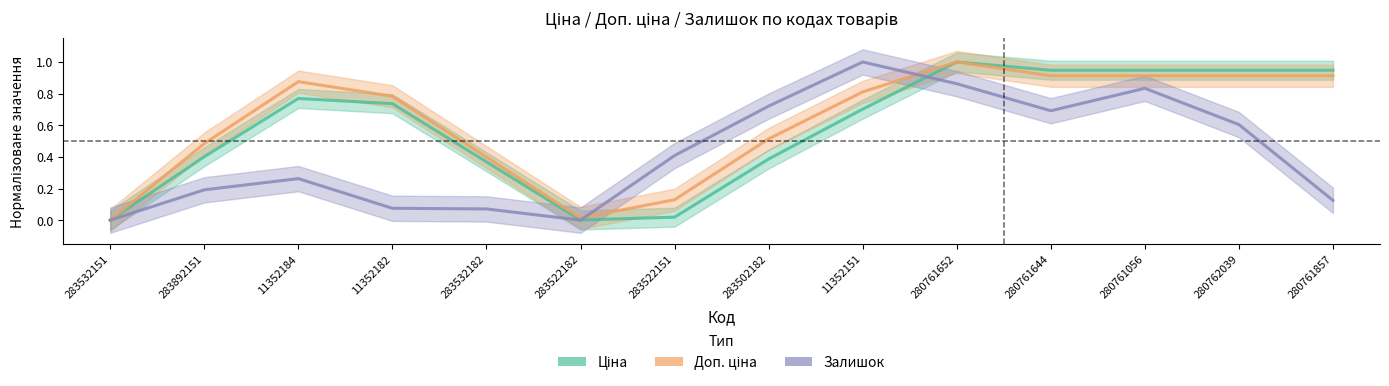

Which series has the largest total across all categories?

Доп. ціна